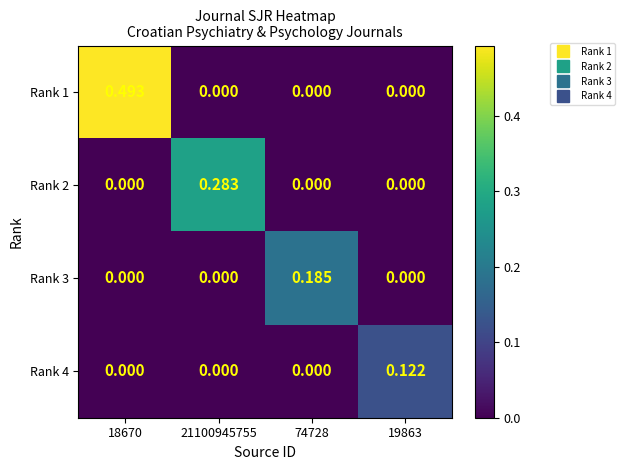

Is the value of Rank 3 at 74728 greater than the value of Rank 4 at 74728?

Yes